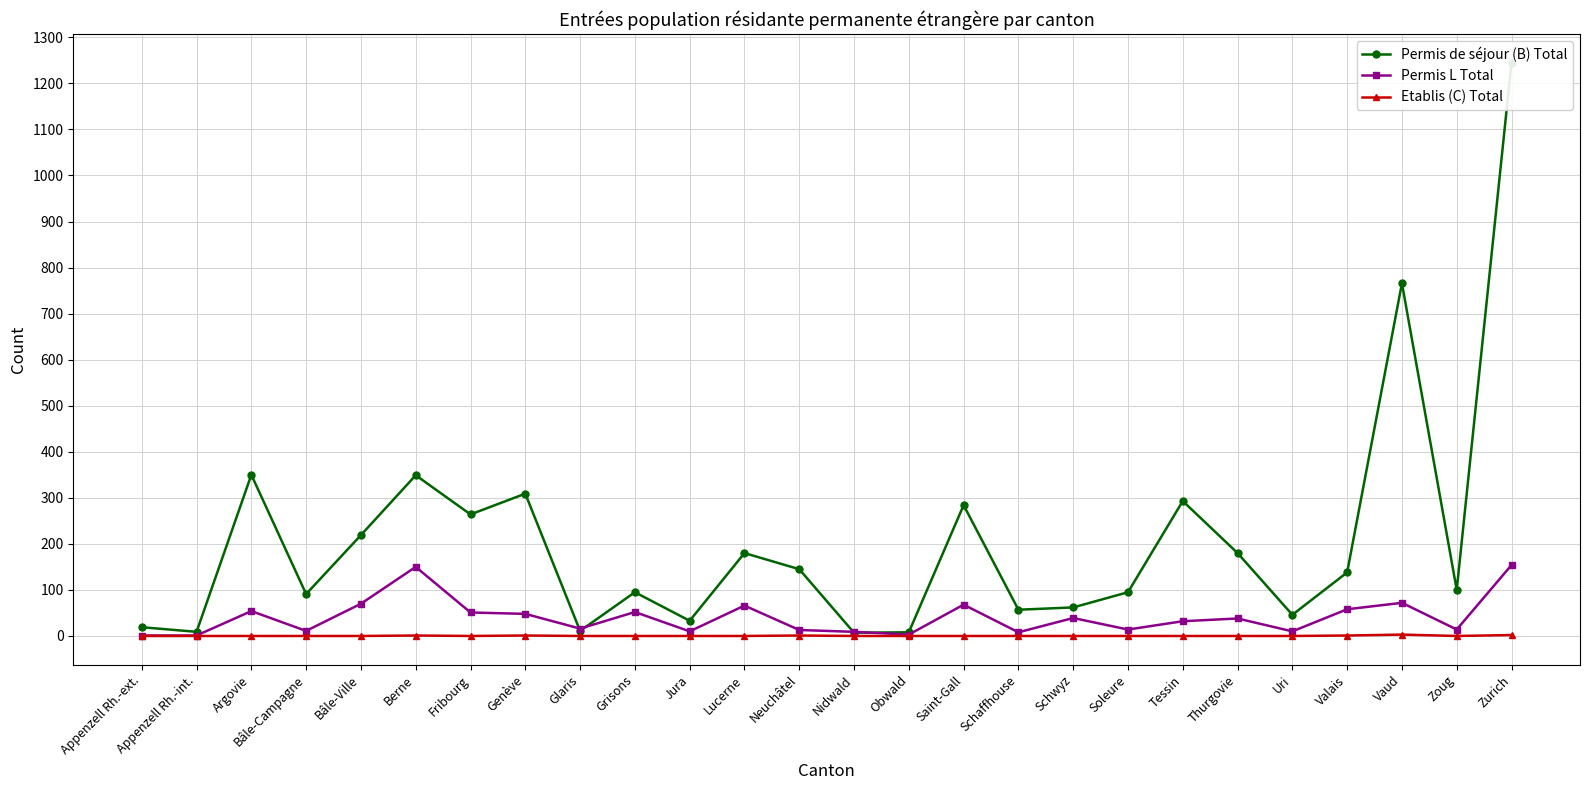

Reading left to right, list all the values displayed in this chart.

Permis de séjour (B) Total: 19	9	350	91	219	349	264	309	11	95	33	180	145	7	8	284	57	62	95	293	180	46	138	766	100	1245
Permis L Total: 1	1	54	11	70	150	51	48	16	52	10	66	13	9	3	68	8	39	14	32	38	10	58	72	14	154
Etablis (C) Total: 0	0	0	0	0	1	0	1	0	0	0	0	1	0	0	0	0	0	0	0	0	0	1	3	0	2